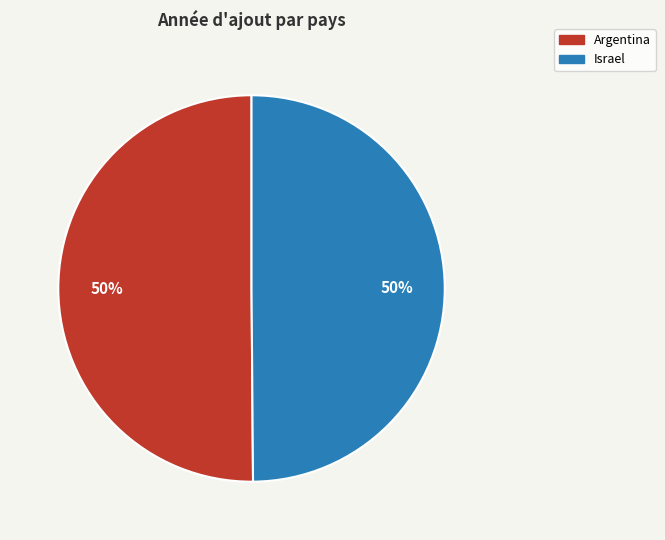

To the nearest percent, what is the combined percentage of Argentina and Israel?

100%